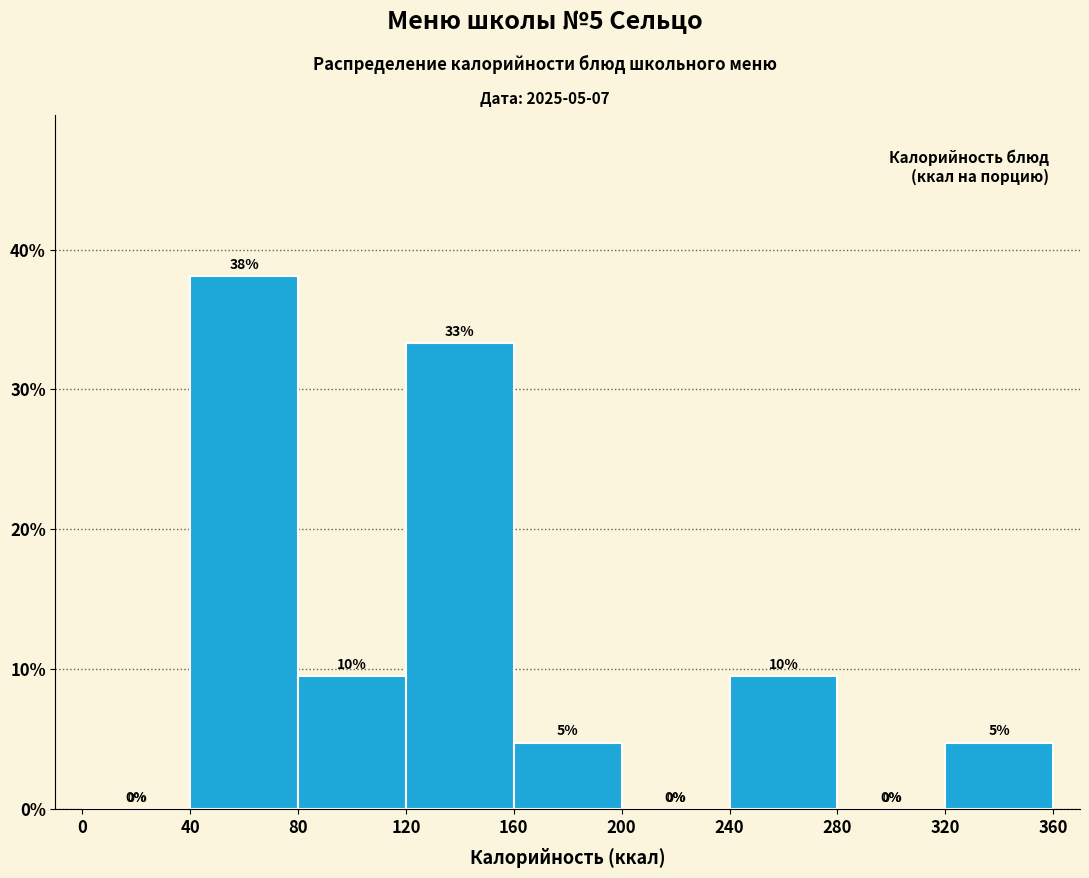

Over which range of the x-axis is the bar tallest?

40 to 80